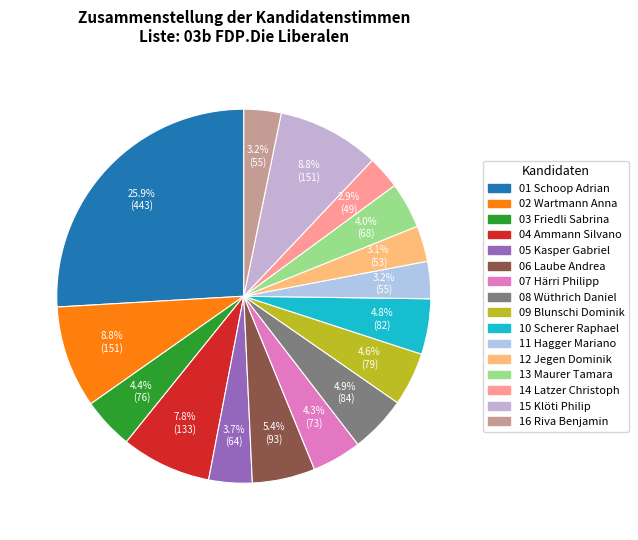

Is it true that 01 Schoop Adrian is 17% of the pie?

False